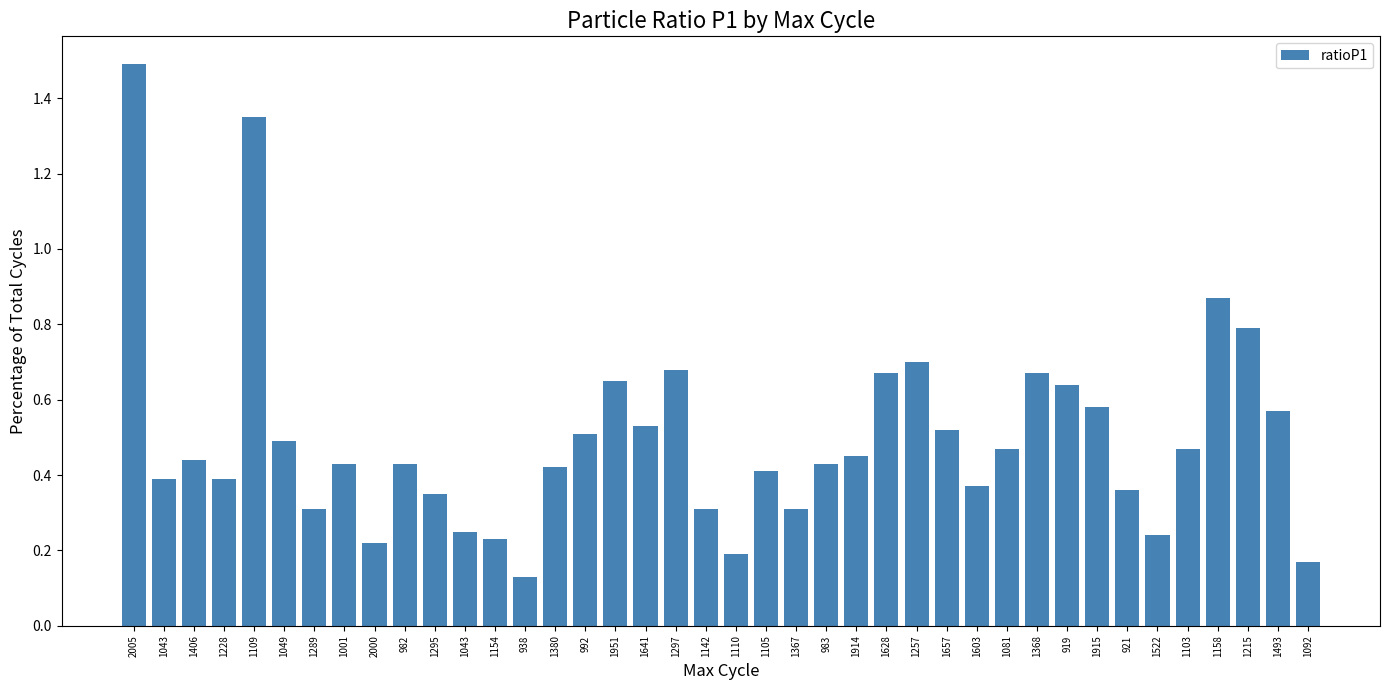

Rank the categories by value from lowest to highest.

938, 1092, 1110, 2000, 1154, 1522, 1043, 1289, 1142, 1367, 1295, 921, 1603, 1043, 1228, 1105, 1380, 1001, 982, 983, 1406, 1914, 1081, 1103, 1049, 992, 1657, 1641, 1493, 1915, 919, 1951, 1628, 1368, 1297, 1257, 1215, 1158, 1109, 2005